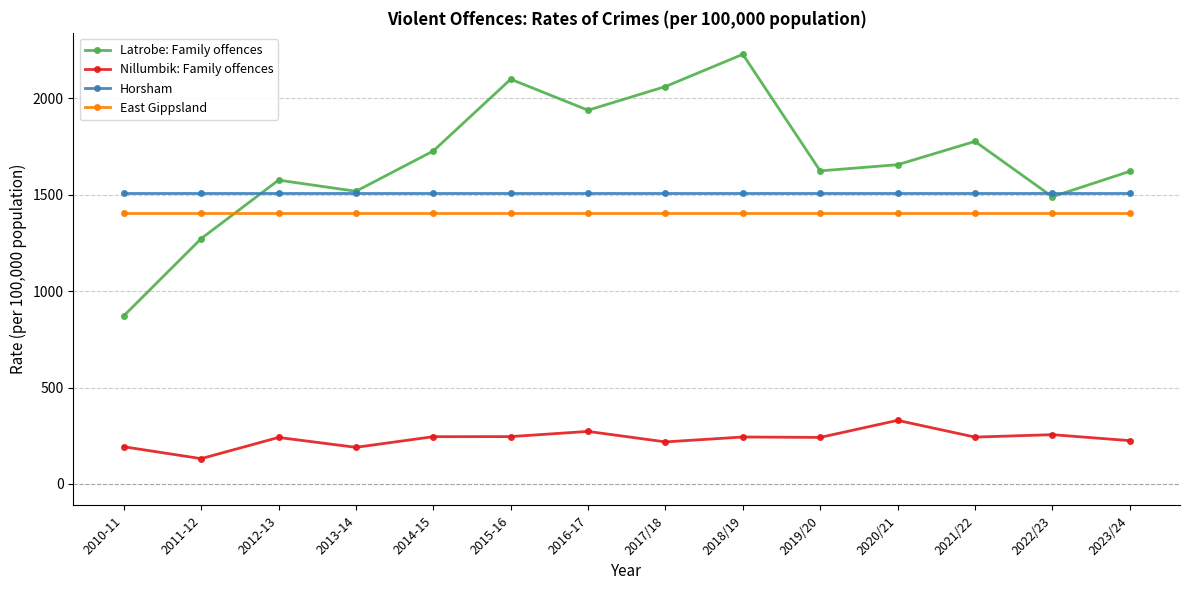

At which category does Latrobe: Family offences reach its first local peak?

2012-13